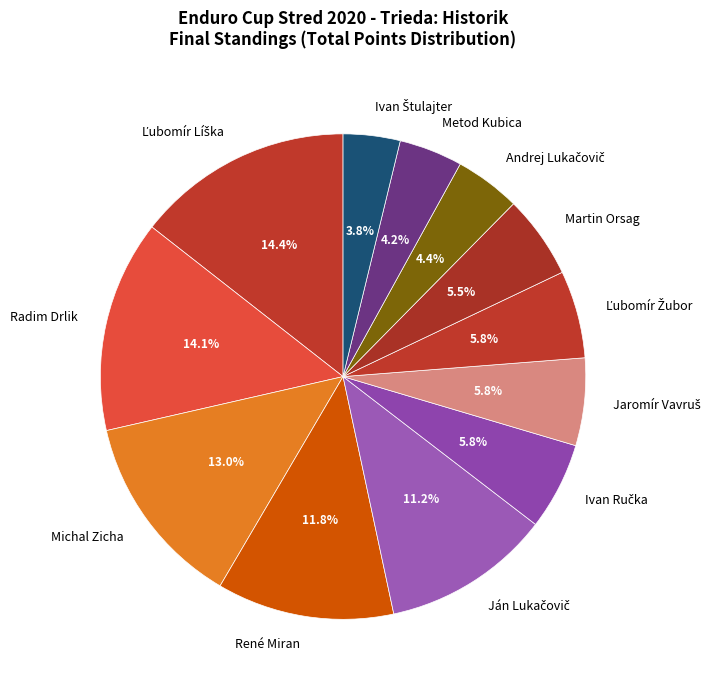

Does any single category account for the majority?

No